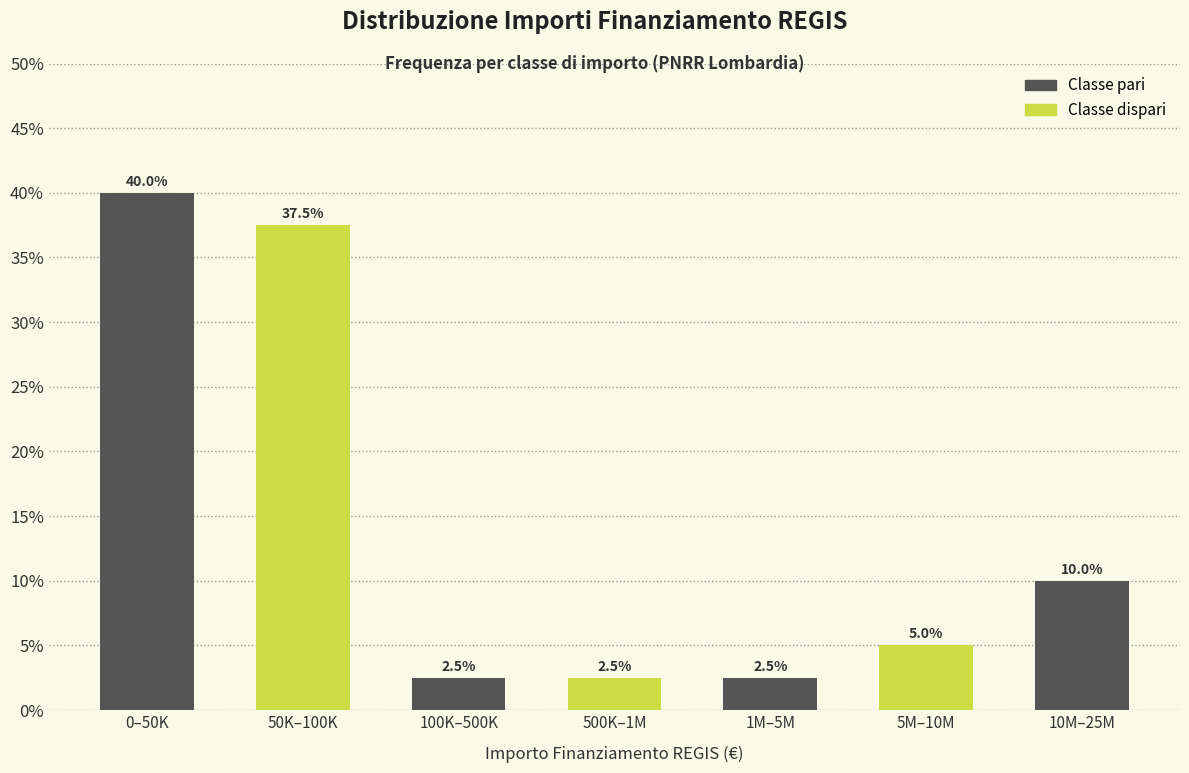

Reading right to left, what are all the values shown in this chart?

10.0	5.0	2.5	2.5	2.5	37.5	40.0